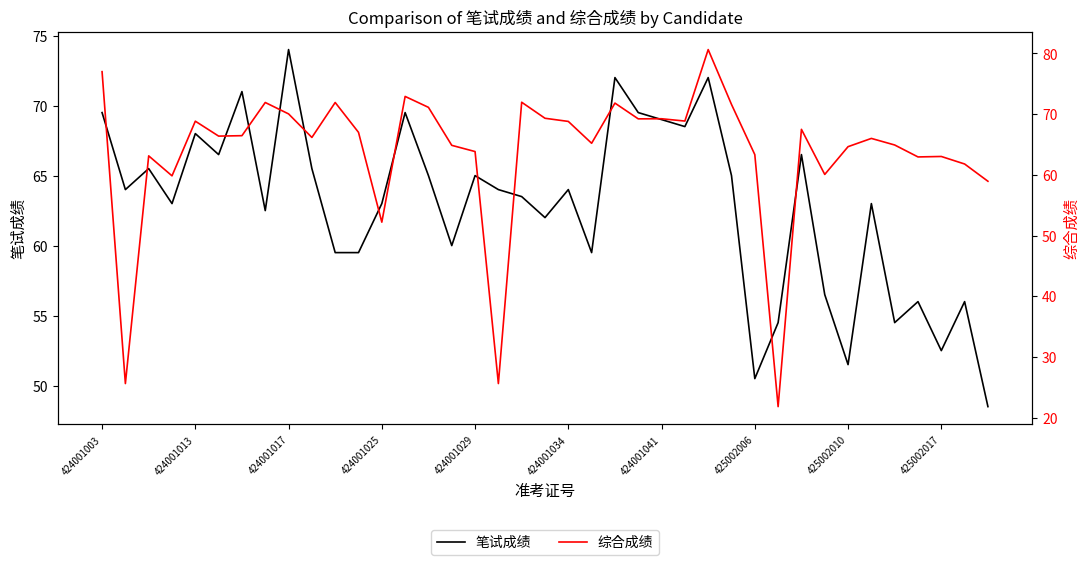

True or false: 综合成绩 and 笔试成绩 cross at least once.

True